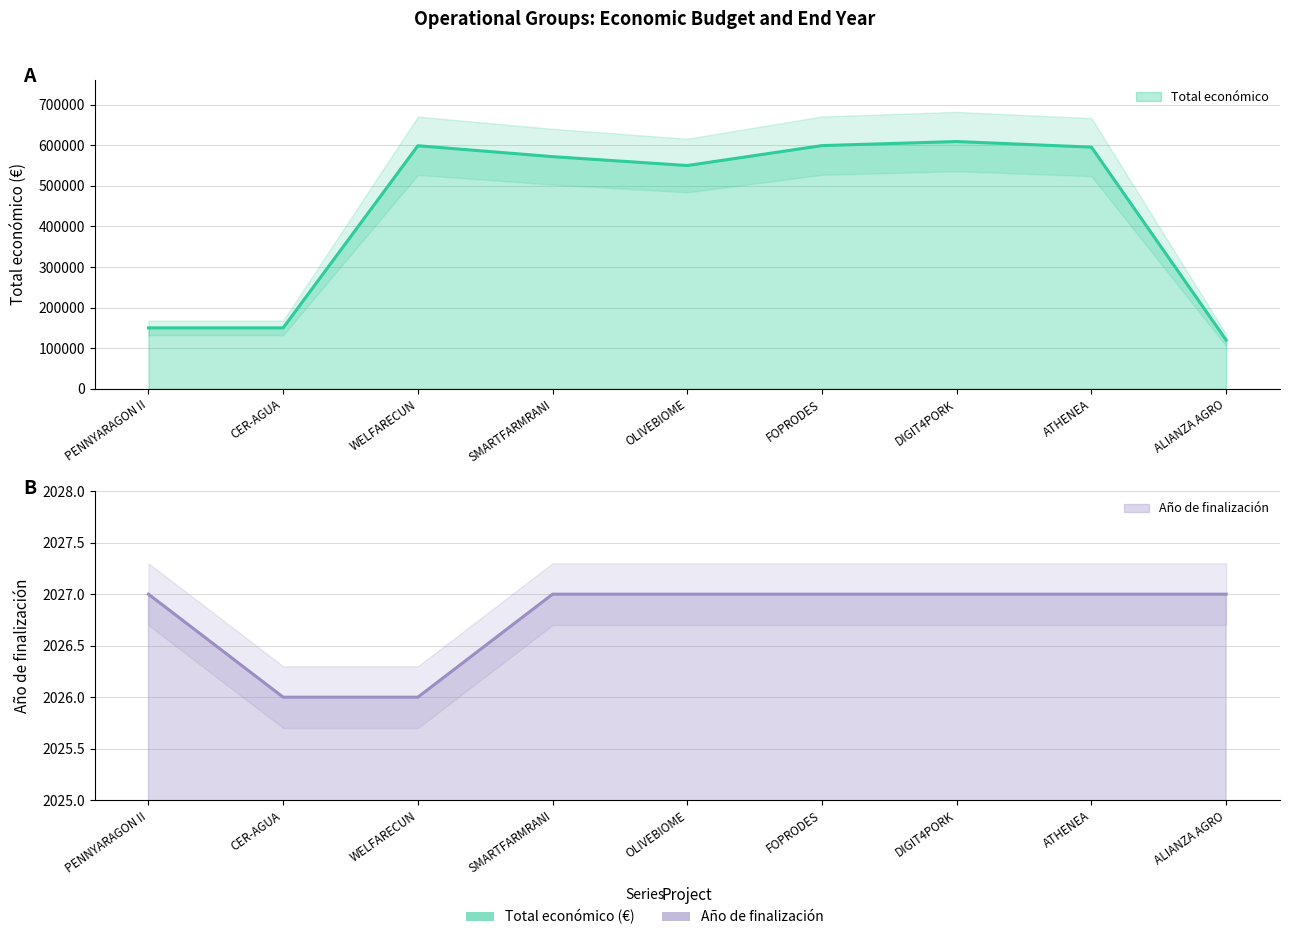

Is the value of Año de finalización at FOPRODES greater than the value of Total económico at ALIANZA AGRO?

No